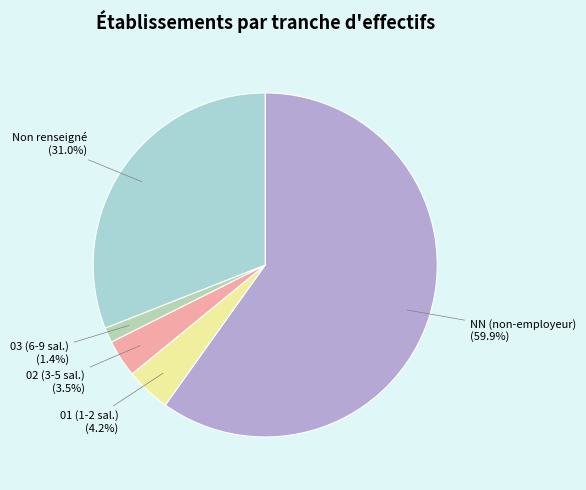

Count the number of slices in the pie.

5